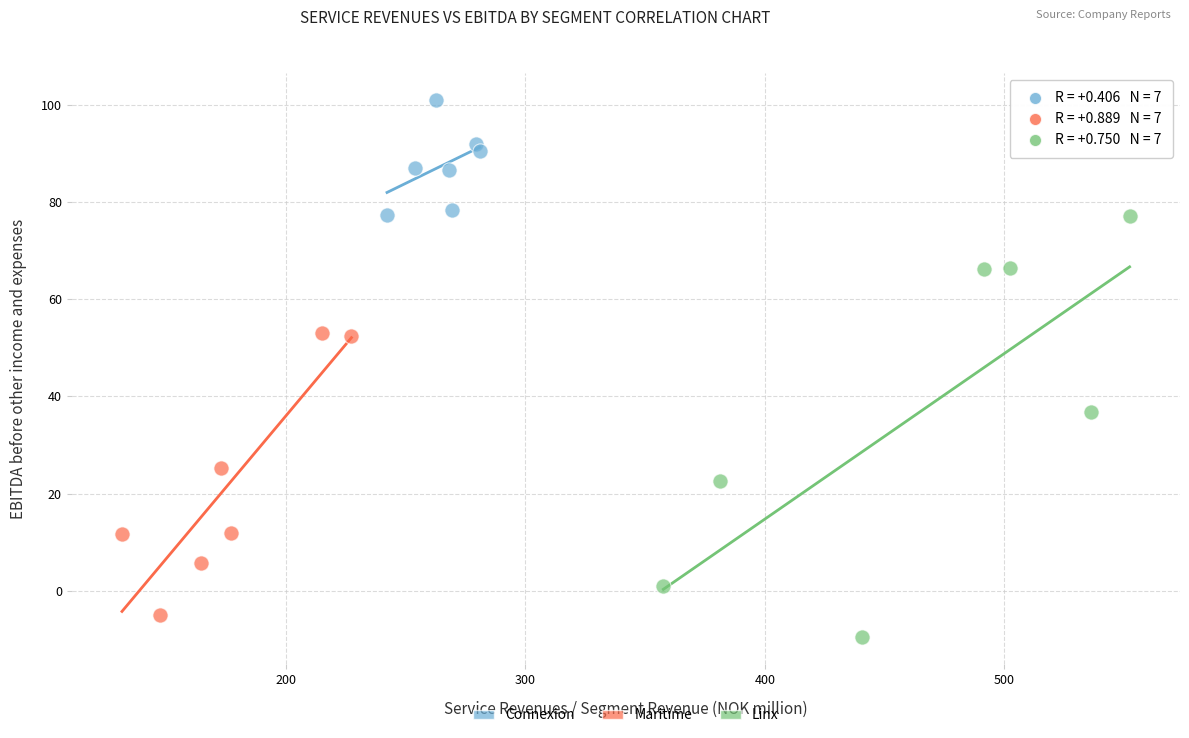

Which series has the largest Y range (max minus min)?

Linx